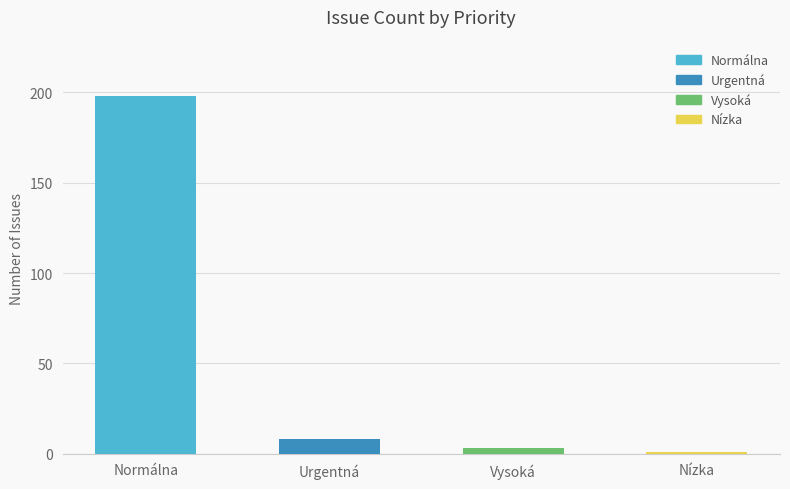

Which has a higher value, Normálna or Urgentná?

Normálna